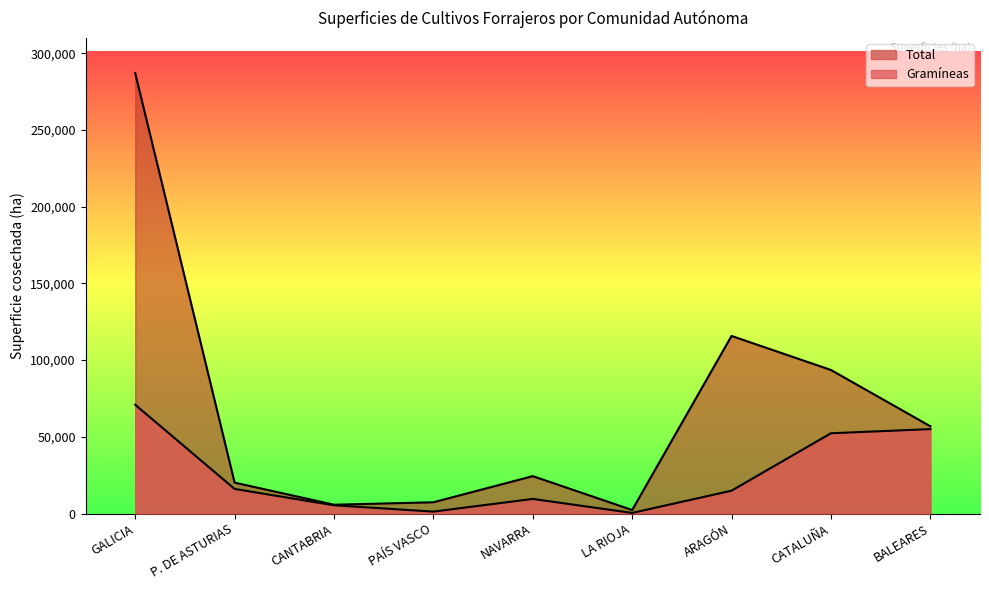

True or false: Gramíneas and Total cross at least once.

False